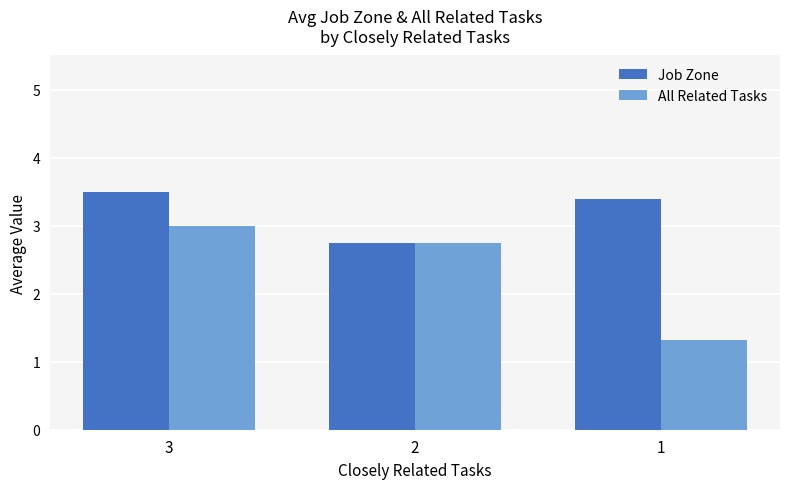

Which category has the highest value in the All Related Tasks series?

3